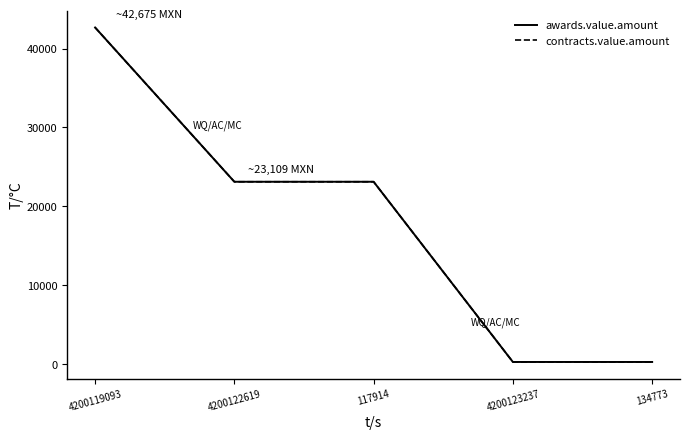

What is the difference between the maximum and second lowest values in the awards.value.amount series?

42422.8